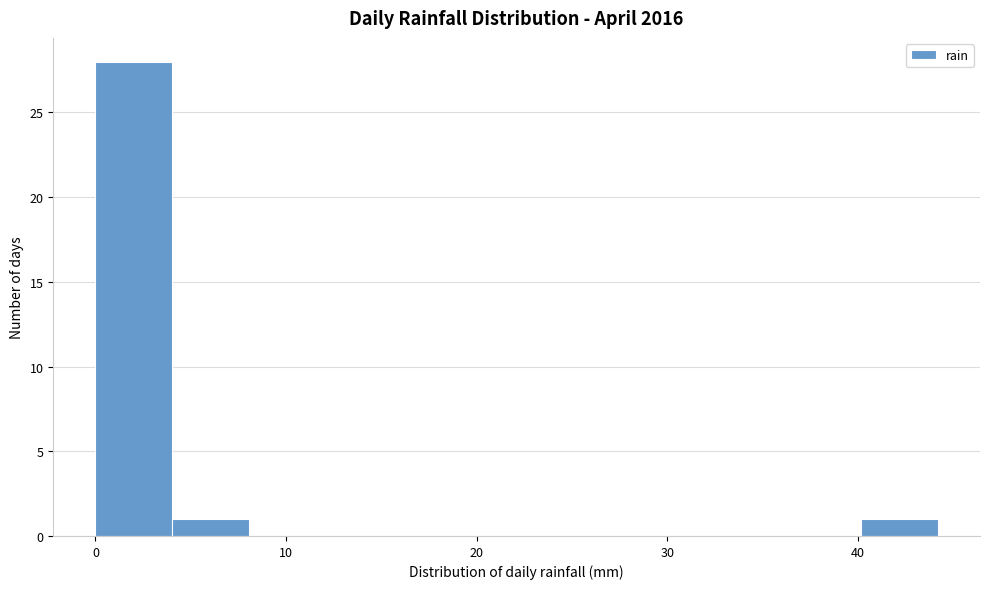

Reading left to right, transcribe this chart: for each bar, give the range it covers on the x-axis and its height. Neither the bar edges nor the heights are printed on the chart, so give them approximately, as read against the axes.

0 to 4: 28
4 to 8: 1
8 to 12: 0
12 to 16: 0
16 to 20: 0
20 to 24: 0
24 to 28: 0
28 to 32: 0
32 to 36: 0
36 to 40: 0
40 to 44: 1